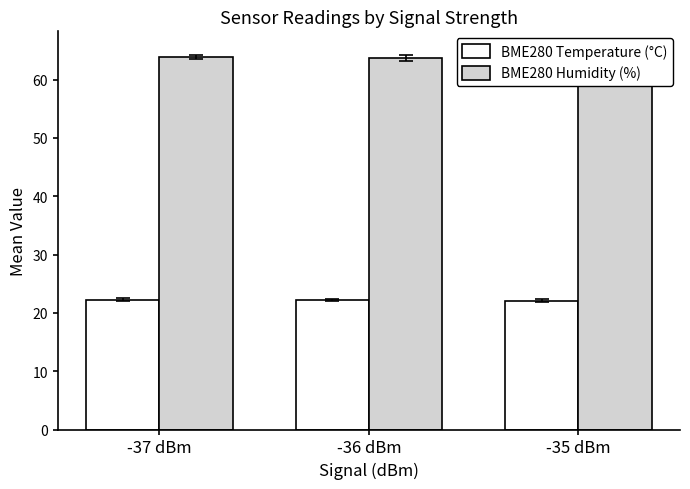

Reading left to right, extract all data points from this chart.

BME280 Temperature (°C): -37 dBm=22.3	-36 dBm=22.2	-35 dBm=22.1
BME280 Humidity (%): -37 dBm=63.9	-36 dBm=63.7	-35 dBm=64.2